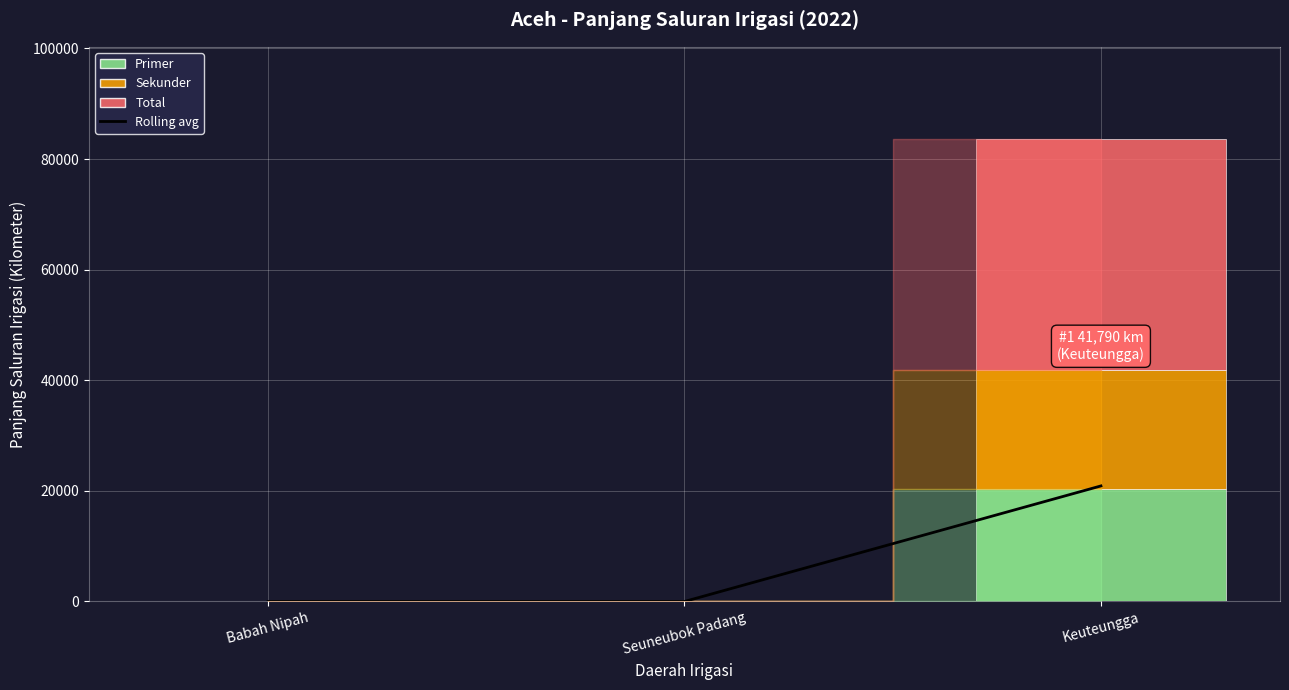

Between Seuneubok Padang and Keuteungga, which series saw the biggest shift?

Total